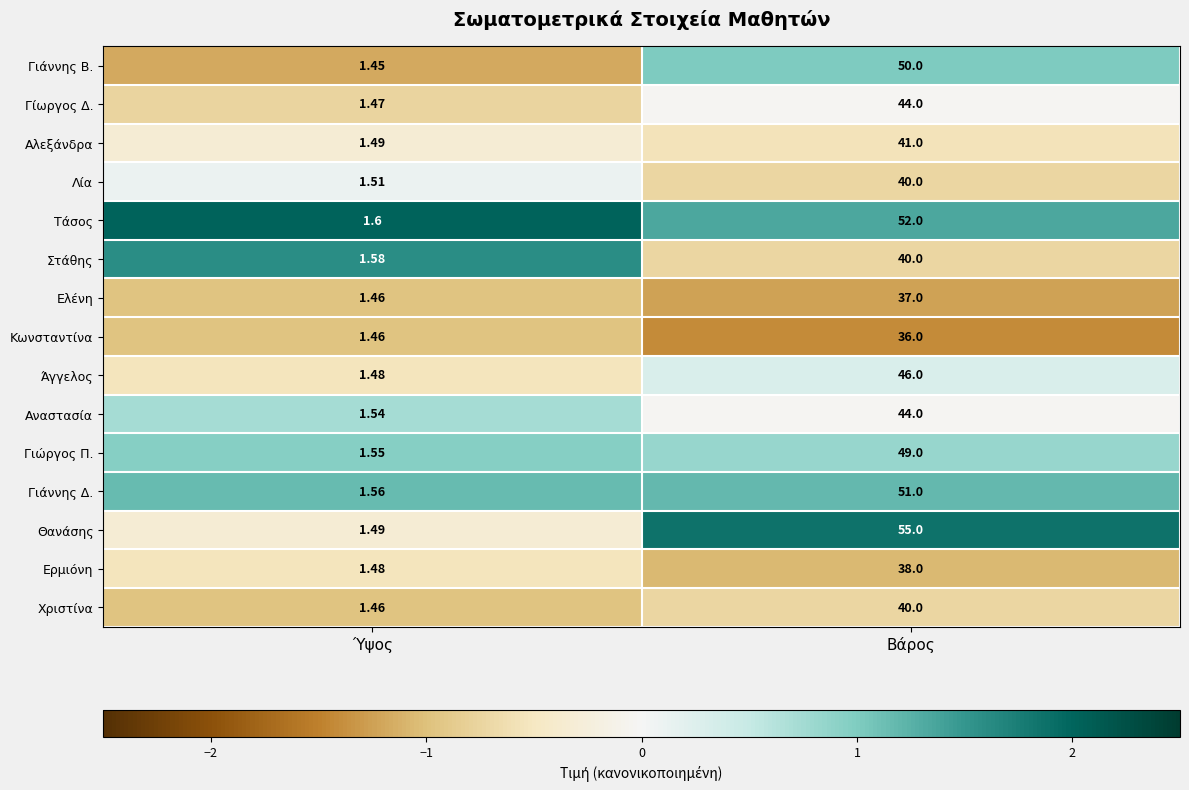

At which label is Χριστίνα closest to 20?

Ύψος